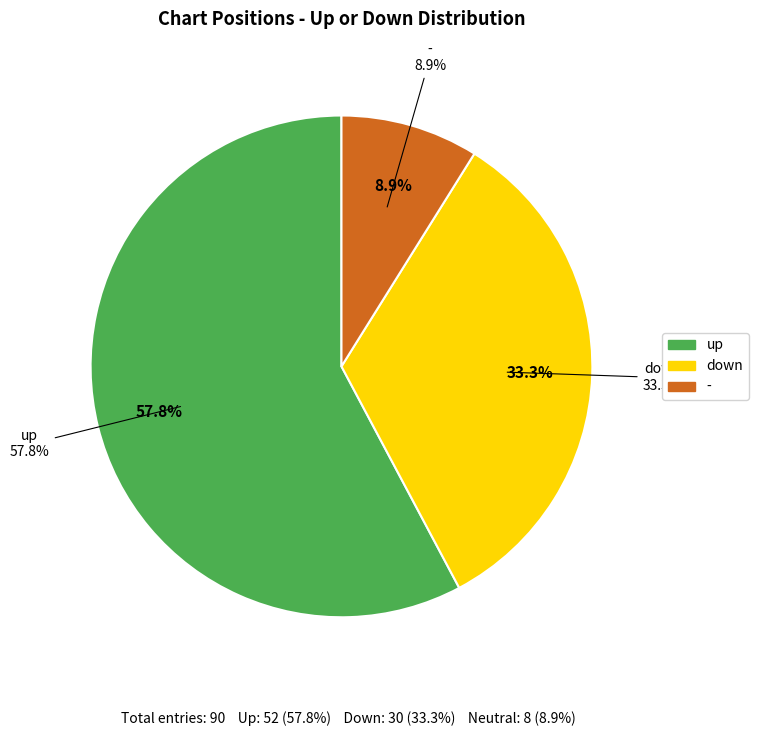

What percentage is the up slice, to the nearest percent?

58%